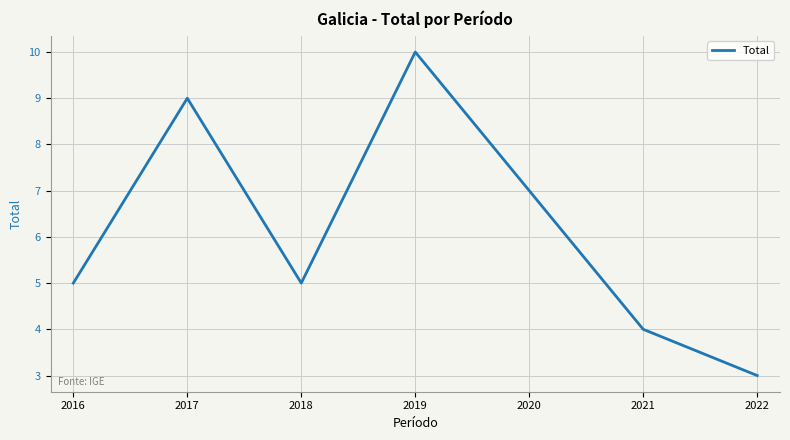

What is the difference between the values at 2017 and 2018?

4